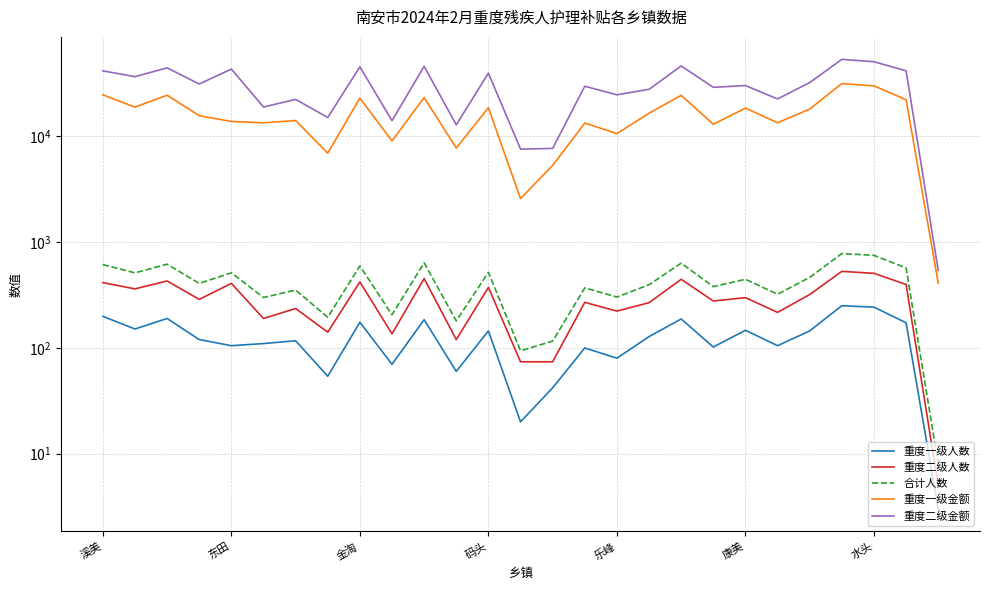

True or false: 合计人数 and 重度一级金额 intersect in this chart.

False